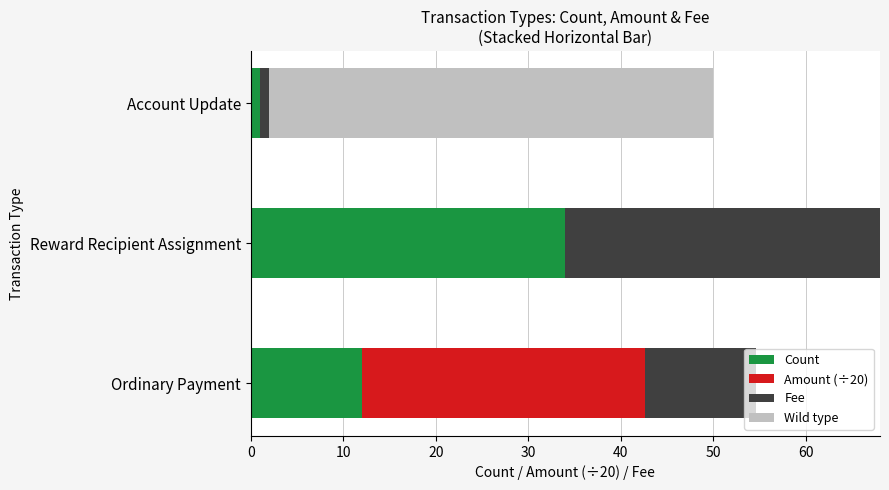

What is the approximate value of Count at Ordinary Payment?

12.0